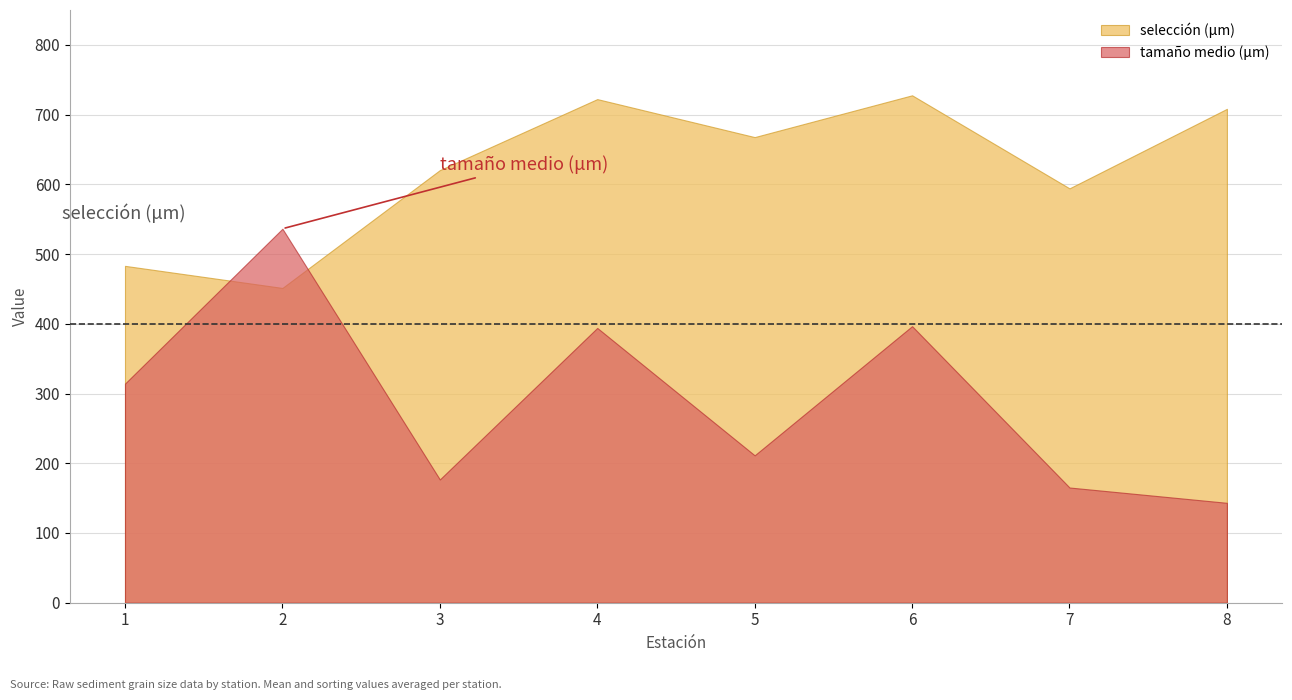

Which series has the largest total across all categories?

selección (μm)